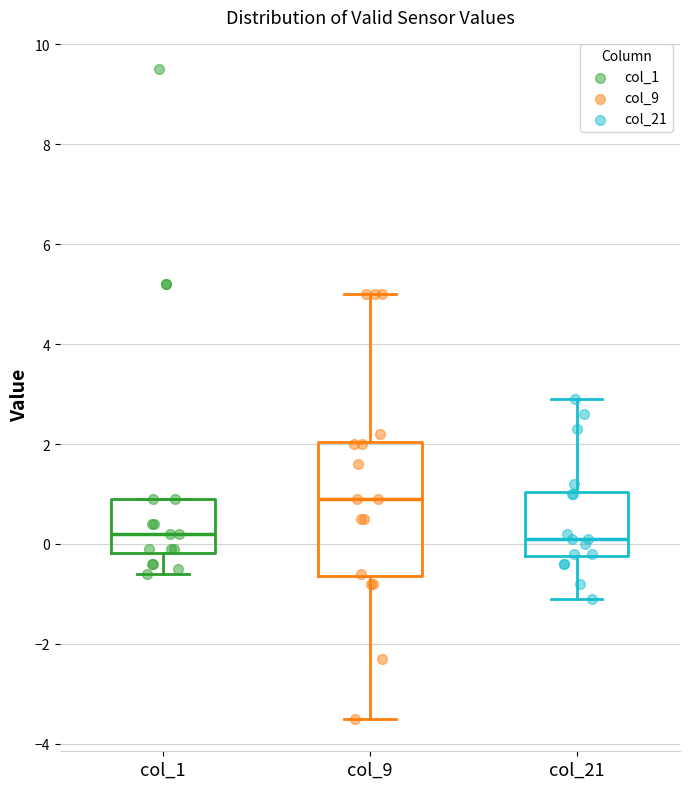

Which box has the highest median line?

col_9